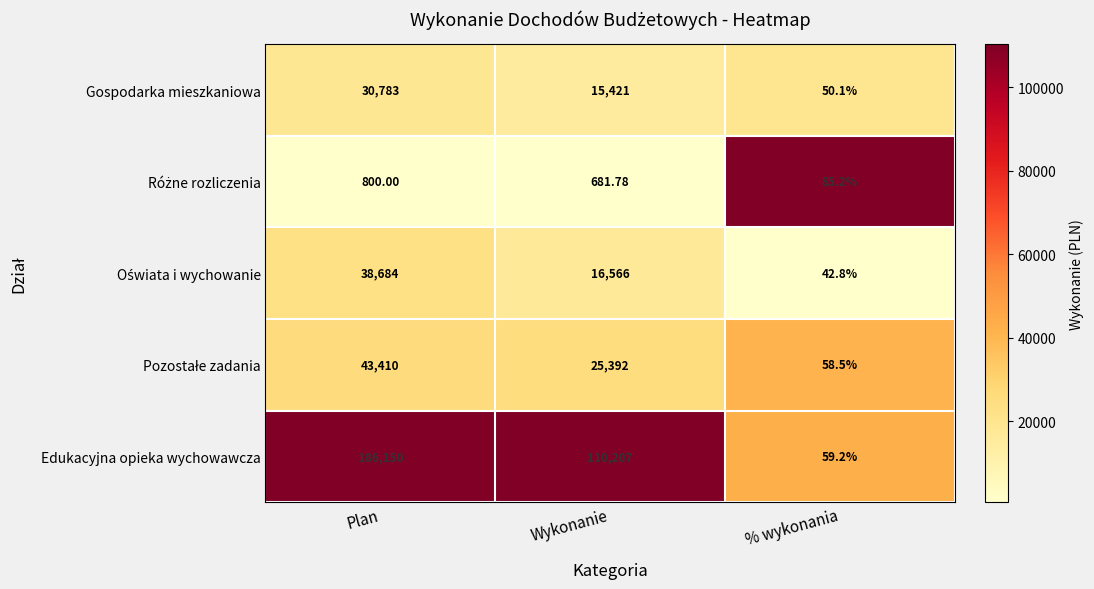

List the labels in order of Gospodarka mieszkaniowa value, largest first.

Plan, Wykonanie, % wykonania